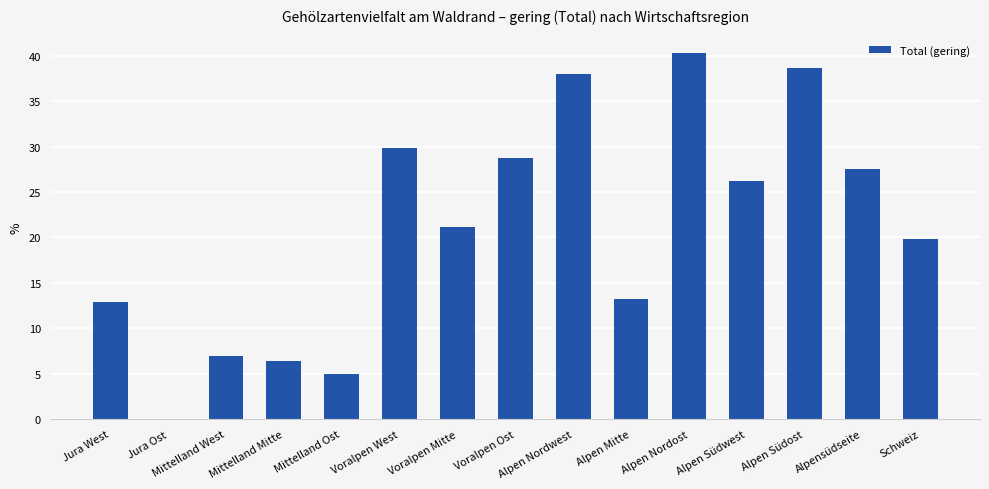

What is the average value?

21.0